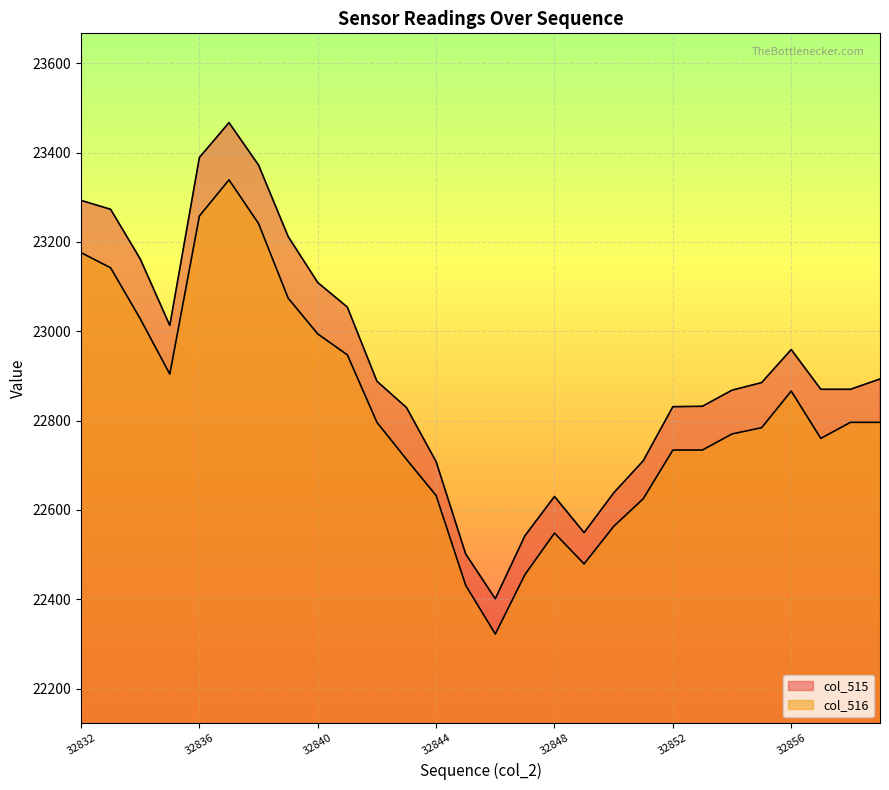

True or false: col_516 and col_515 cross at least once.

False